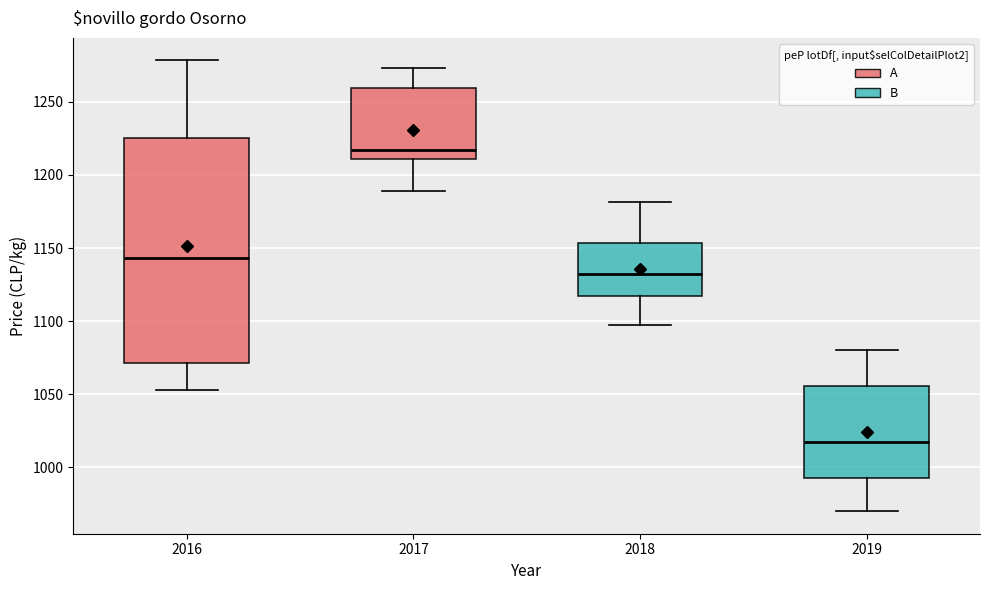

Reading left to right, transcribe this box plot: for each box, give where its median line is, the range the box spans, and where its two whiskers end, as read against the y-axis. The values are not printed on the chart, so give them approximately, as read against the axis.

2016: median 1145, box 1070 to 1225, whiskers 1055 to 1280
2017: median 1215, box 1210 to 1260, whiskers 1190 to 1275
2018: median 1130, box 1115 to 1155, whiskers 1095 to 1180
2019: median 1020, box 995 to 1055, whiskers 970 to 1080